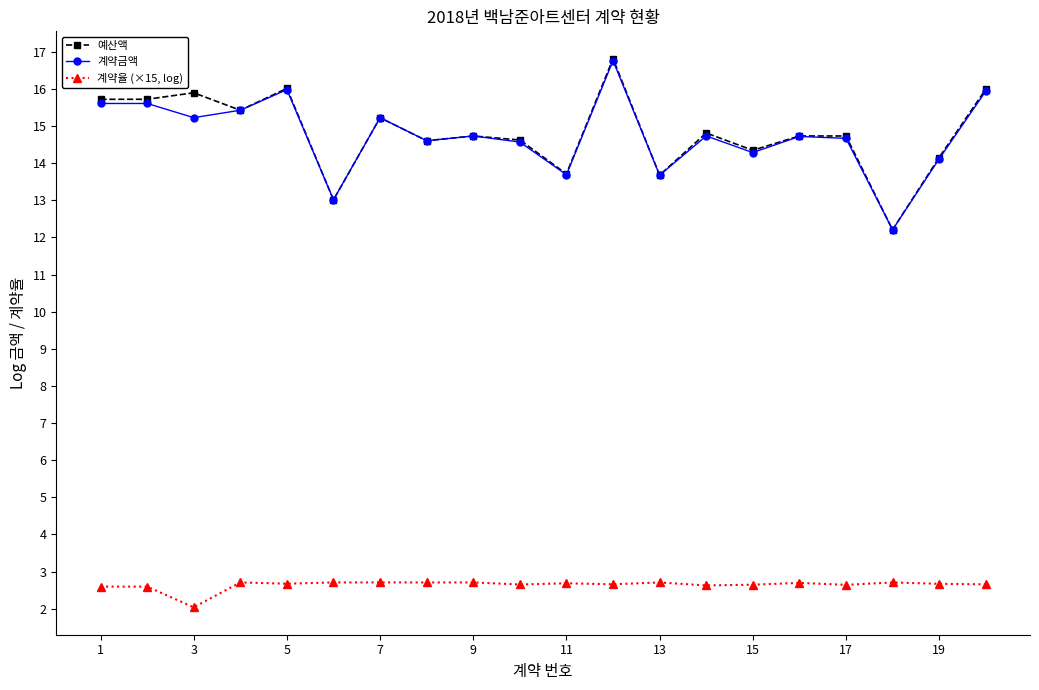

True or false: 계약금액 has more than 1 points higher than both neighbors.

True